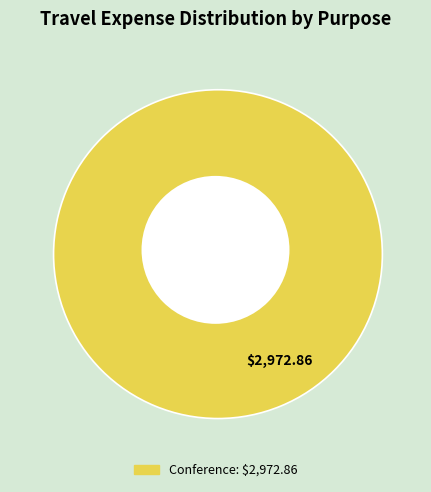

To the nearest percent, what portion does Conference represent?

100%